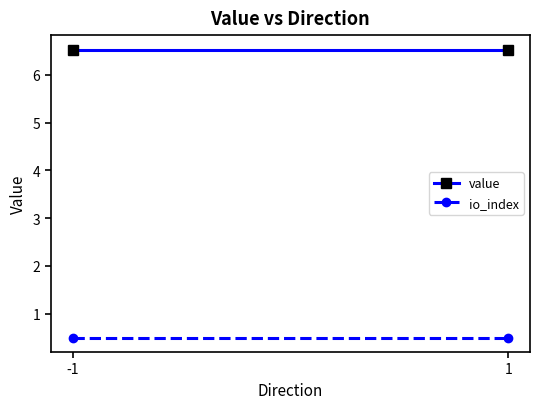

What is the maximum value for io_index?

0.5